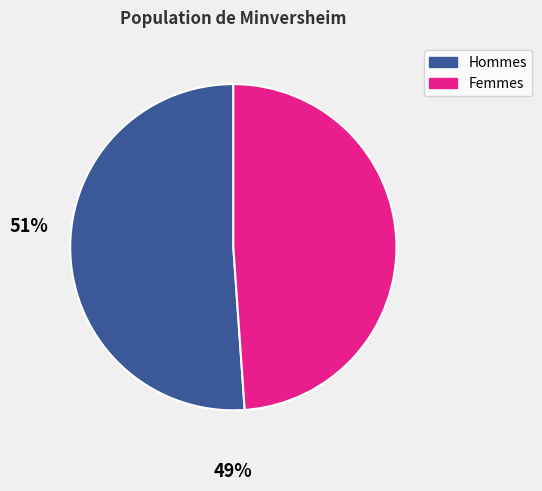

Count the number of slices in the pie.

2